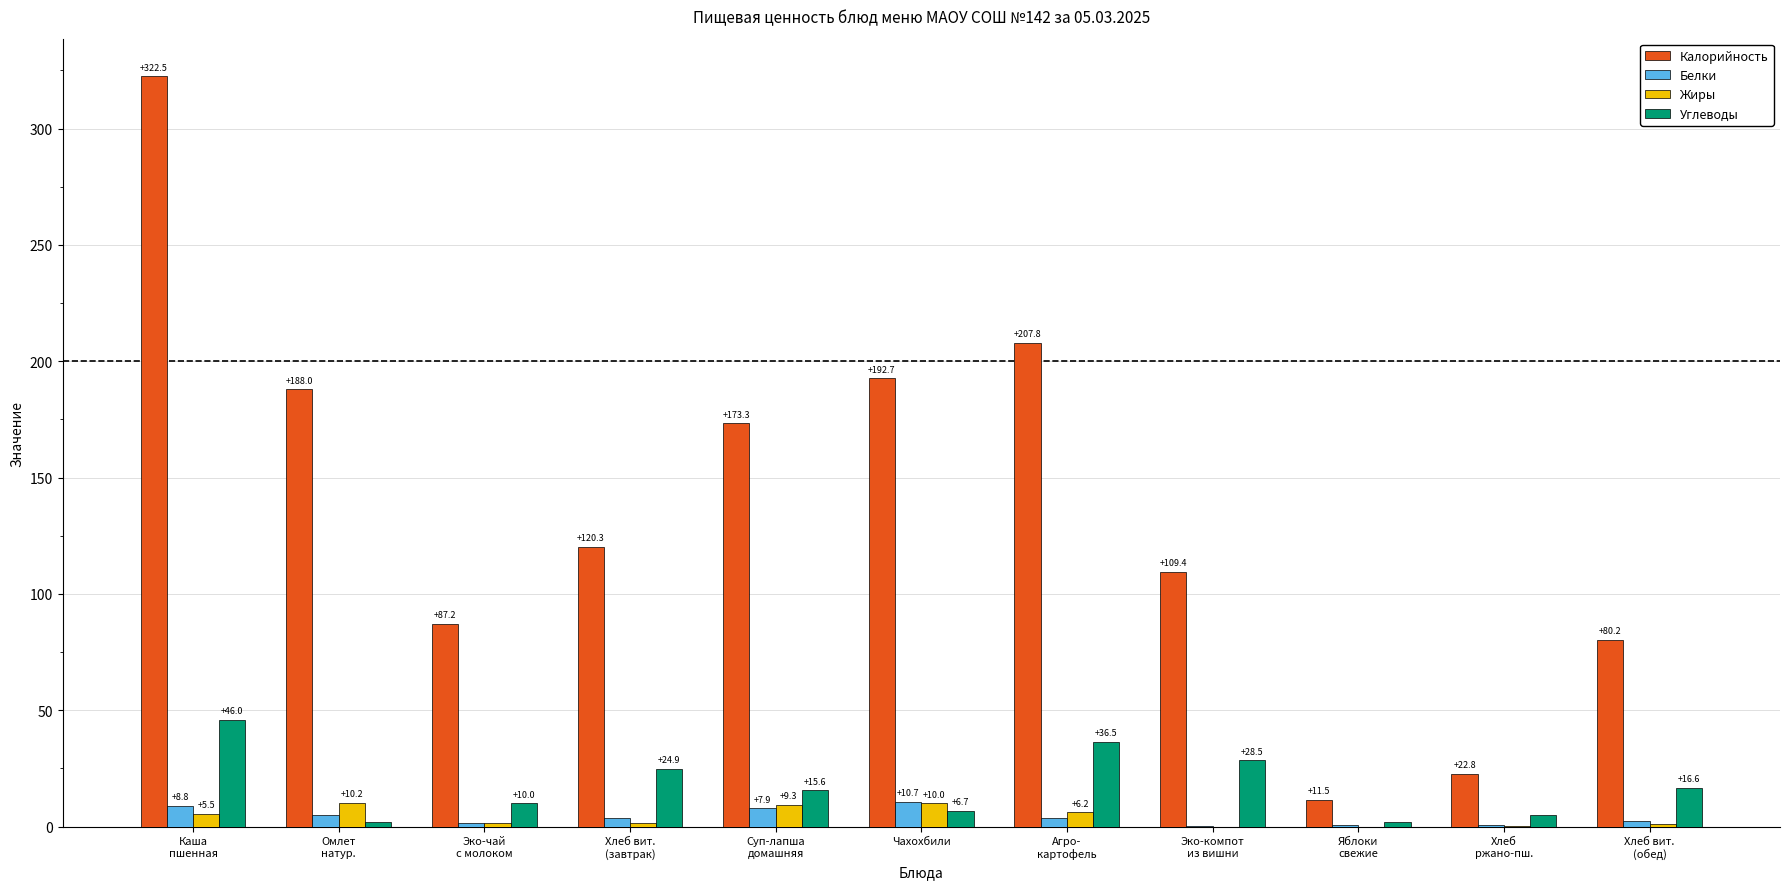

Reading left to right, extract all data points from this chart.

Калорийность: 322.5	188.0	87.2	120.3	173.3	192.7	207.8	109.4	11.5	22.8	80.2
Белки: 8.8	5.0	1.7	3.6	7.9	10.7	3.7	0.3	0.8	0.9	2.4
Жиры: 5.5	10.2	1.6	1.4	9.3	10.0	6.2	0.0	0.0	0.3	1.0
Углеводы: 46.0	2.0	10.0	24.9	15.6	6.7	36.5	28.5	2.1	4.8	16.6